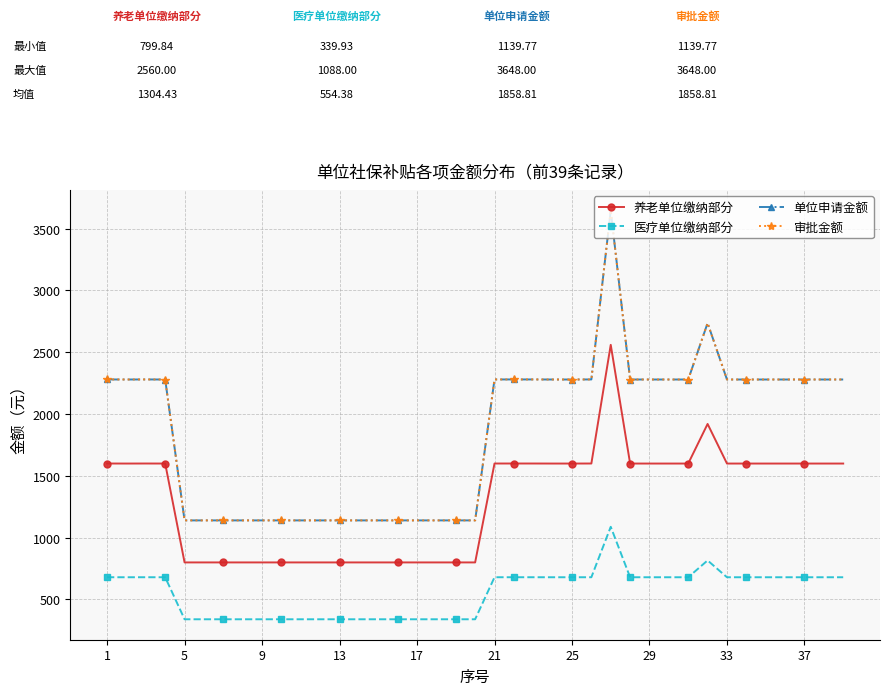

Does the chart have visible grid lines?

Yes